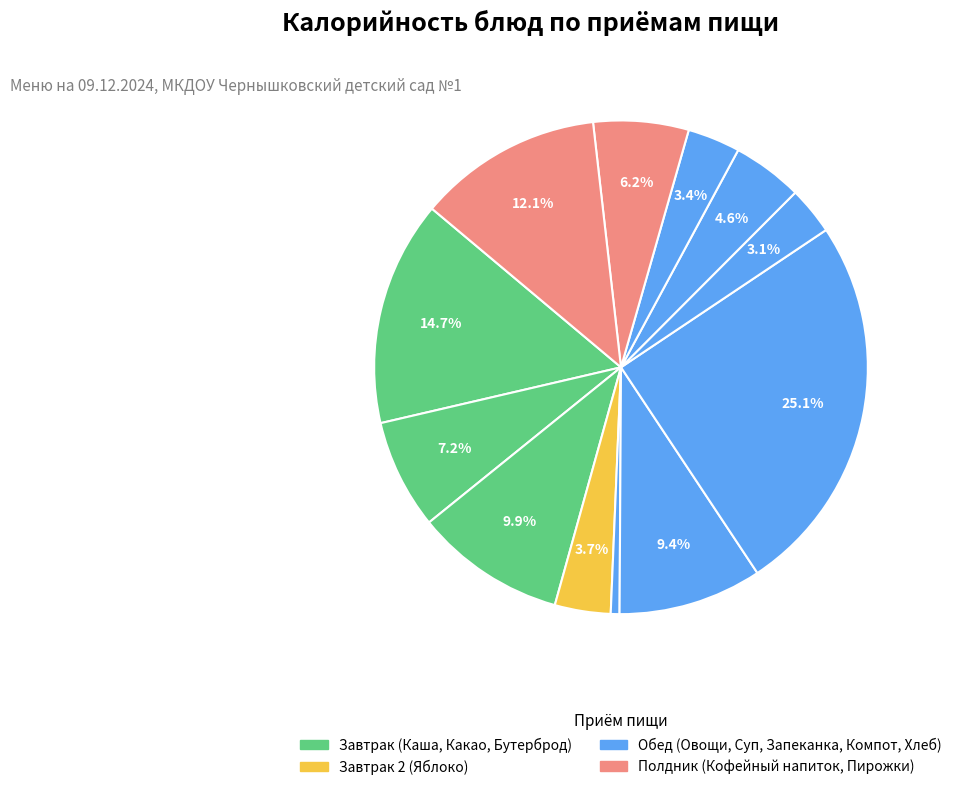

What is the largest slice in the pie chart?

Запеканка картофельная с мясом